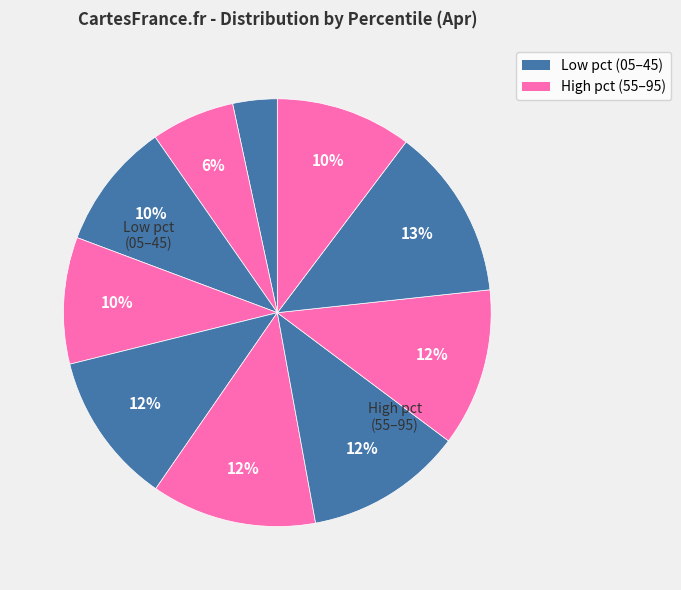

To the nearest percent, what is the average slice percentage?

10%